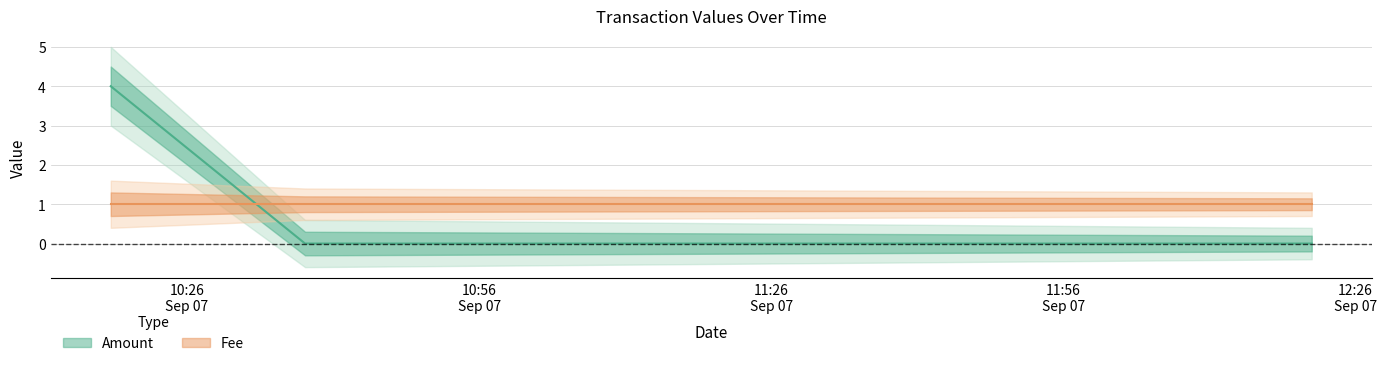

Which category has the highest value across all series?

2017-09-07 10:18:10